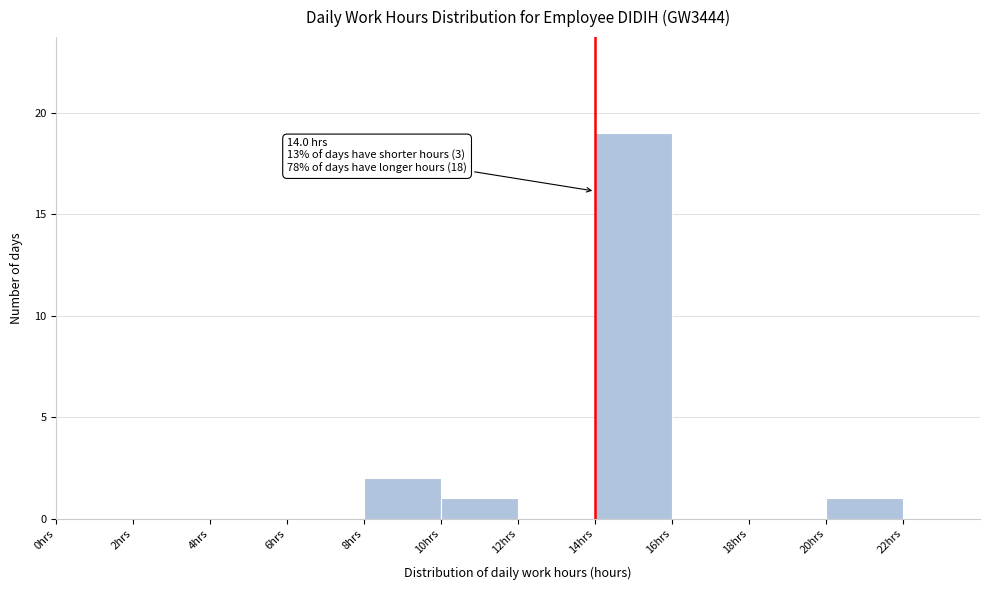

Which range on the x-axis has the tallest bar?

14 to 16